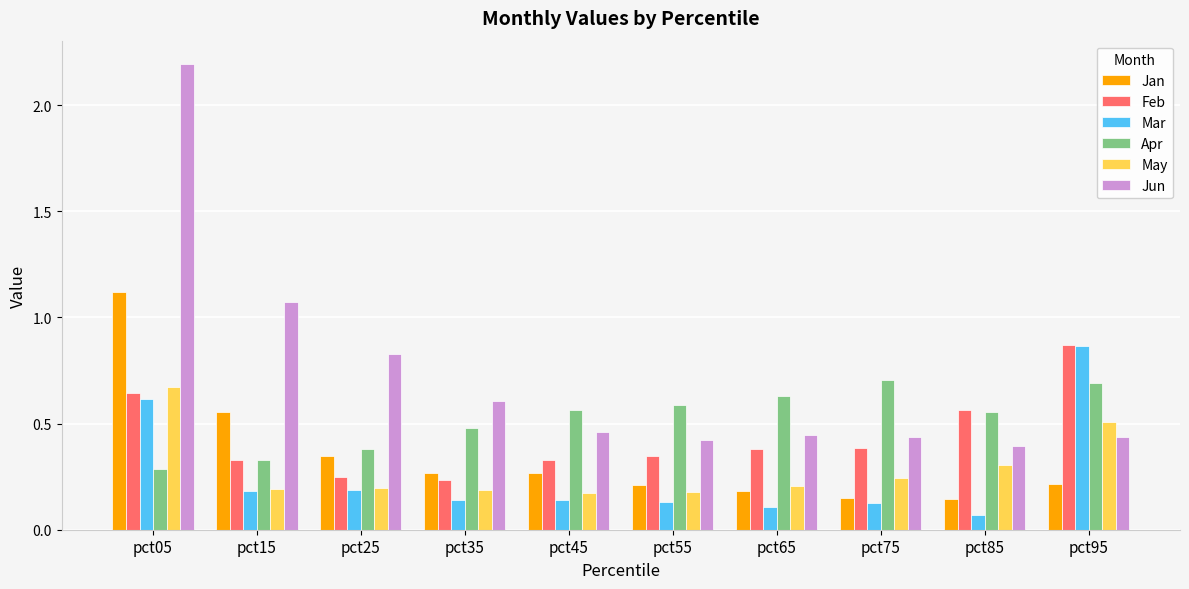

At how many categories does at least one series exceed 1?

2